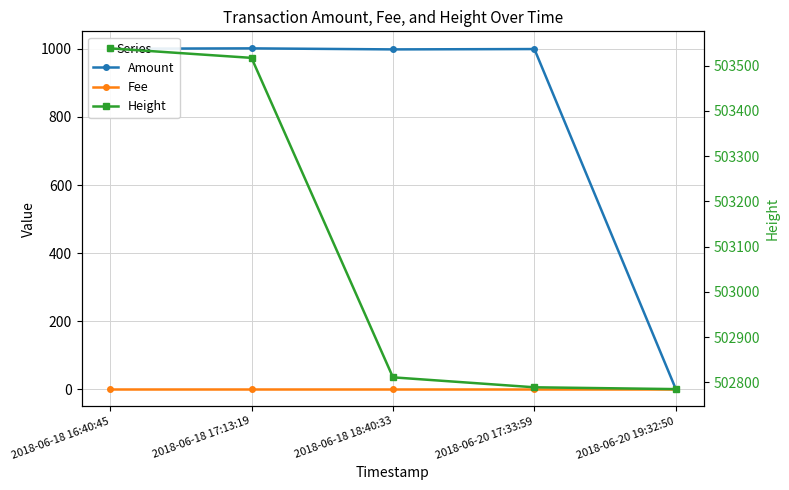

What are all the series names shown in the legend?

Amount, Fee, Height